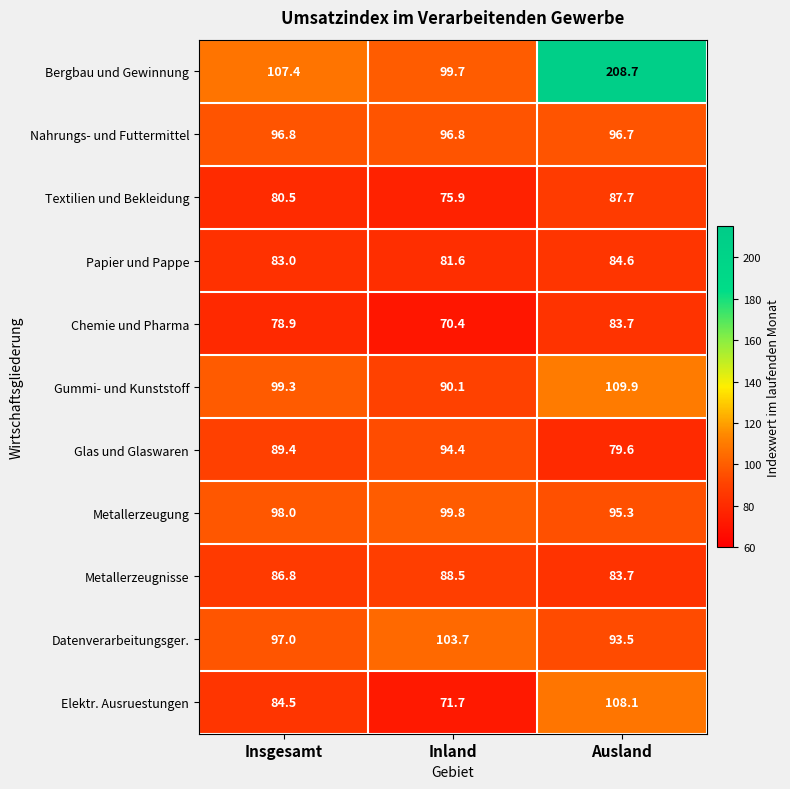

How many values in the Datenverarbeitungsger. series are below 97?

1